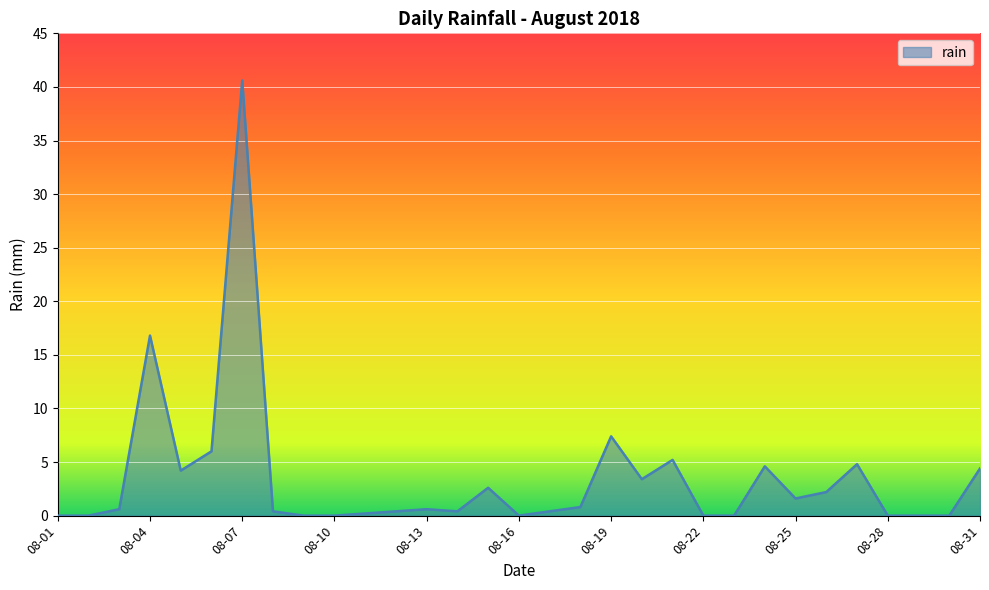

What is the difference between the maximum and minimum values?

40.6